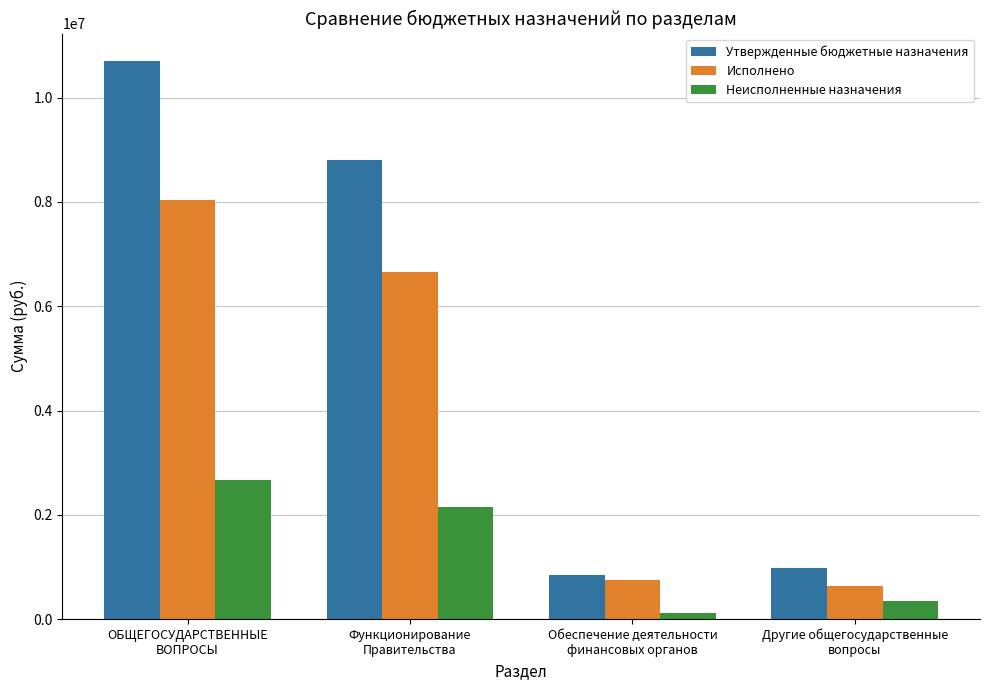

How many values in the Неисполненные назначения series are below 2154159?

2